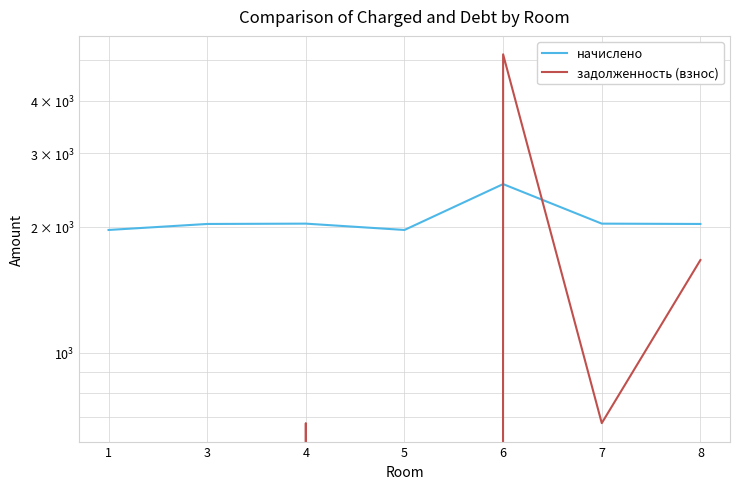

The value of начислено at 1 is 539.8. True or false?

False